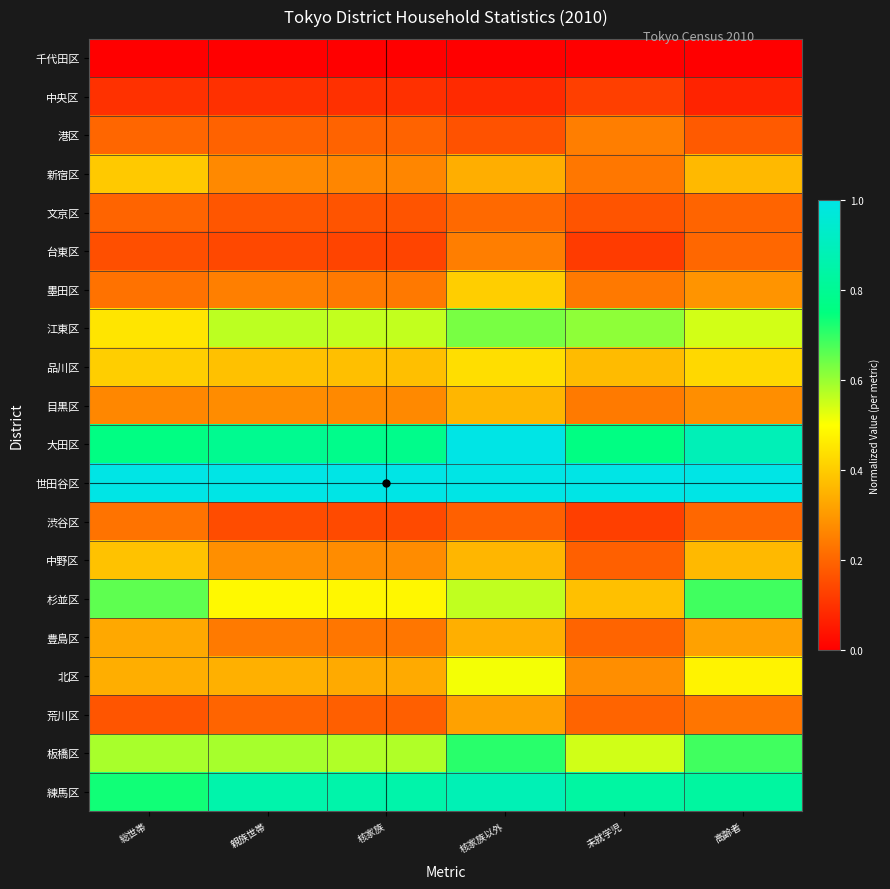

Rank the series by their maximum value, from highest to lowest.

世田谷区, 大田区, 練馬区, 板橋区, 杉並区, 江東区, 北区, 品川区, 墨田区, 新宿区, 中野区, 目黒区, 豊島区, 荒川区, 台東区, 港区, 渋谷区, 文京区, 中央区, 千代田区